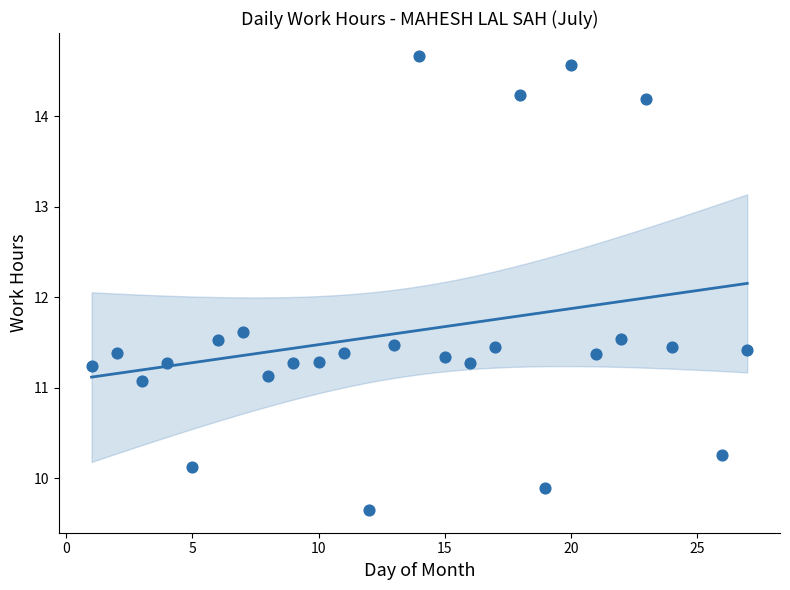

What is the range of X values (max minus min)?

26.0